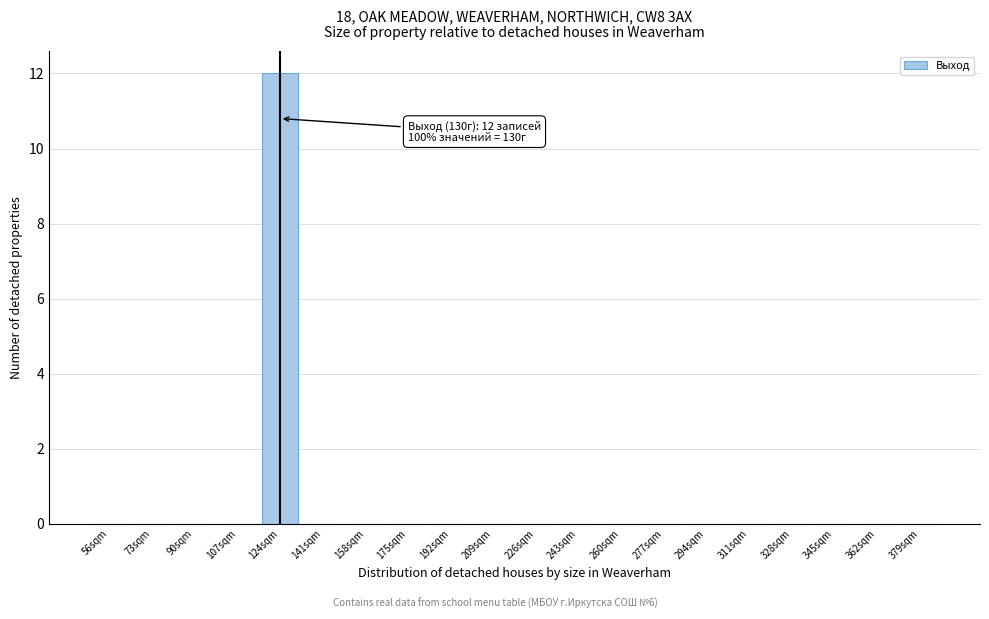

Reading right to left, list all the values displayed in this chart.

379sqm=0	362sqm=0	345sqm=0	328sqm=0	311sqm=0	294sqm=0	277sqm=0	260sqm=0	243sqm=0	226sqm=0	209sqm=0	192sqm=0	175sqm=0	158sqm=0	141sqm=0	124sqm=12	107sqm=0	90sqm=0	73sqm=0	56sqm=0